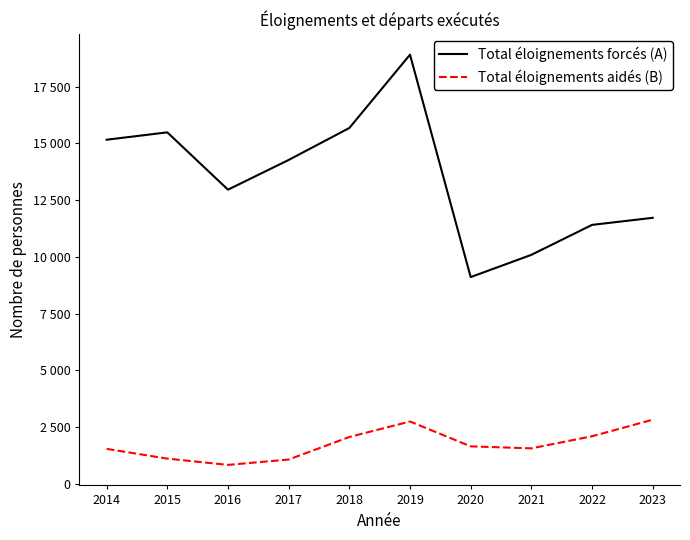

What are all the series names shown in the legend?

Total éloignements forcés (A), Total éloignements aidés (B)